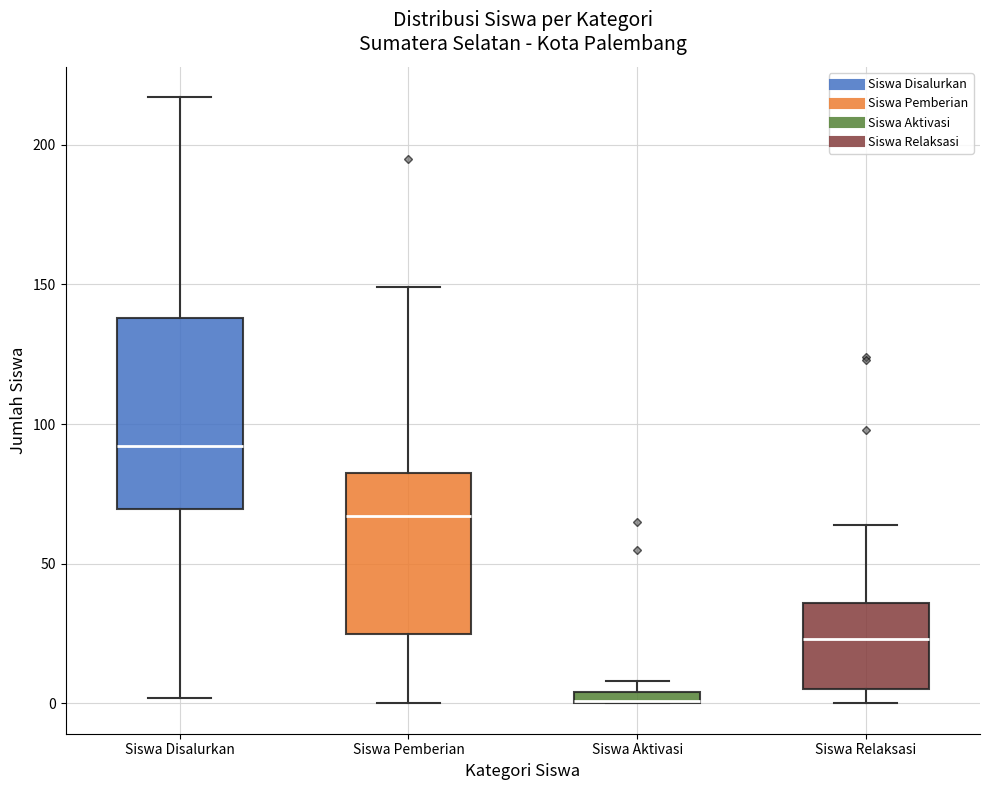

Which box is the tallest, from its lower edge to its upper edge?

Siswa Disalurkan